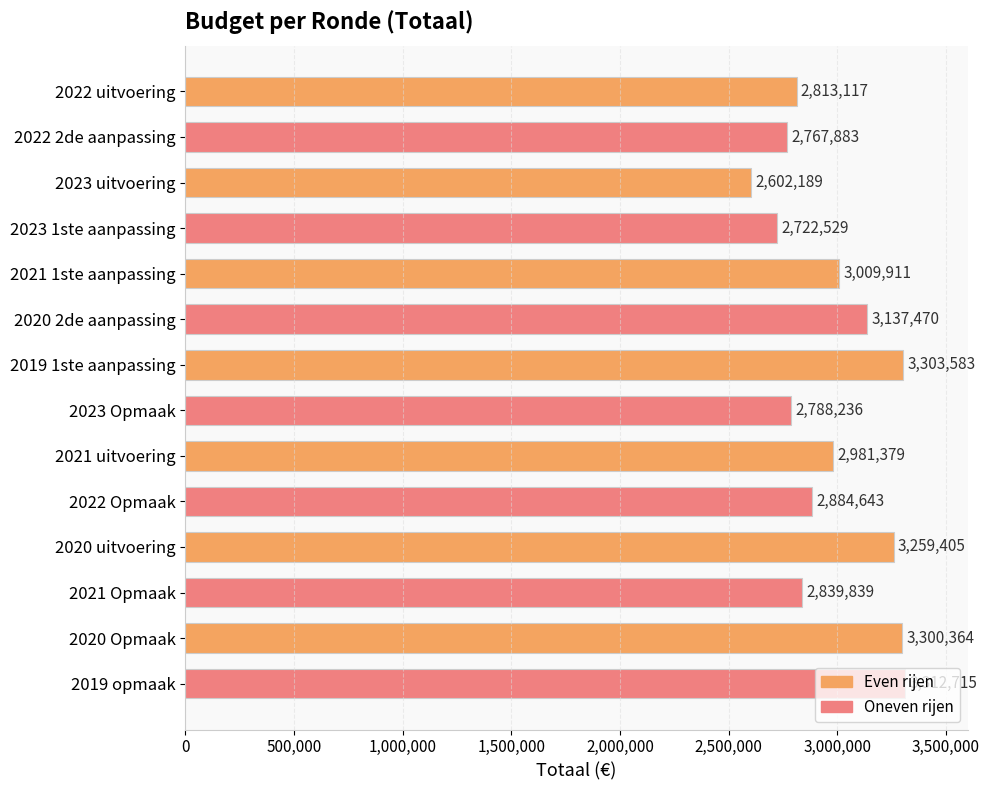

What is the maximum value shown in the chart?

3312715